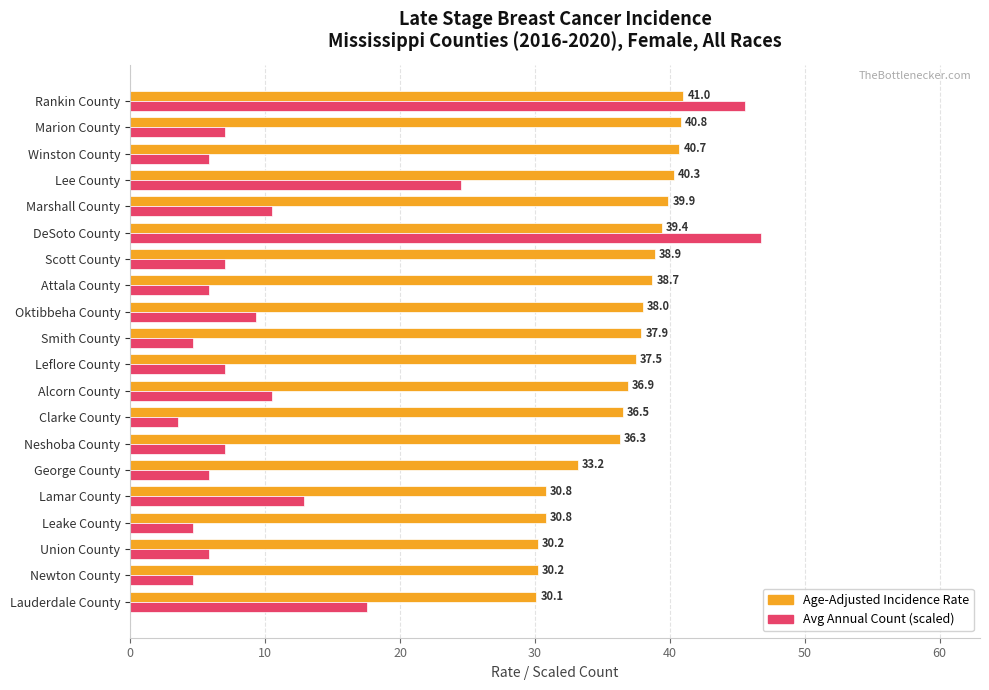

The value of Avg Annual Count (scaled) at DeSoto County is 83.7. True or false?

False